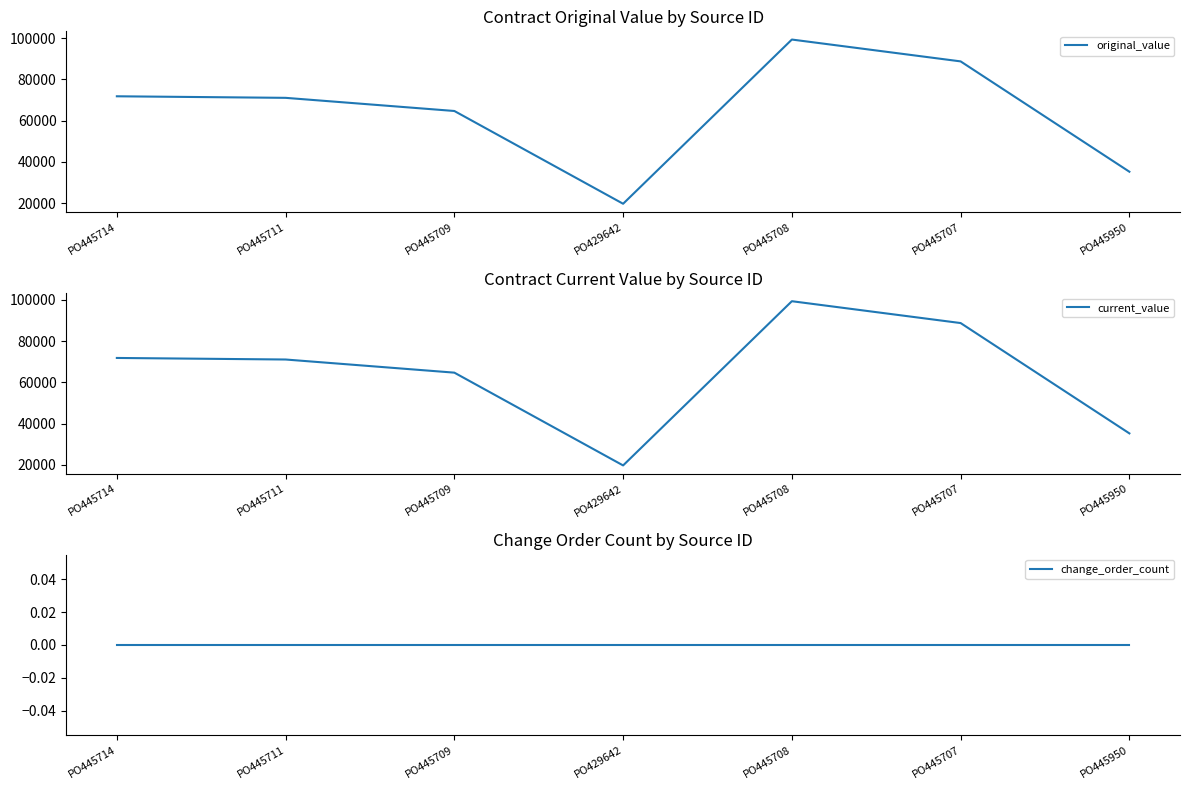

At which category does current_value reach its first local peak?

PO445708